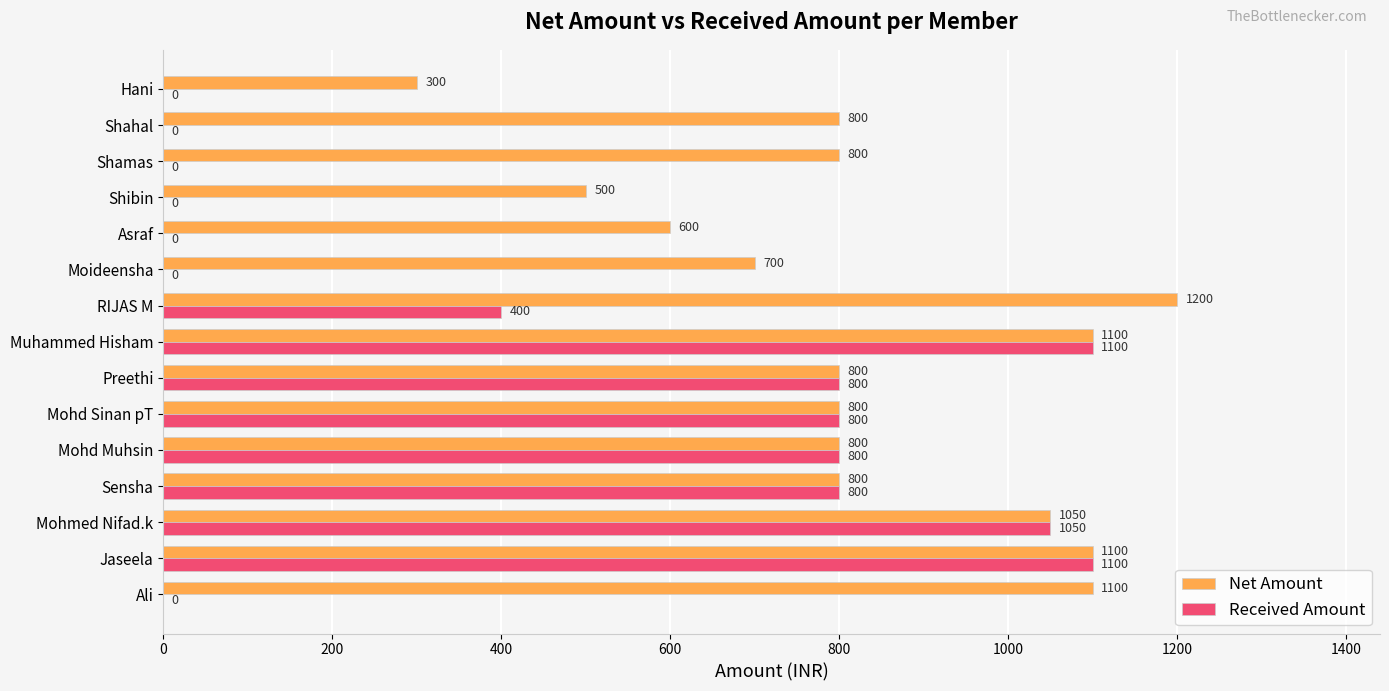

What are all the series names shown in the legend?

Net Amount, Received Amount